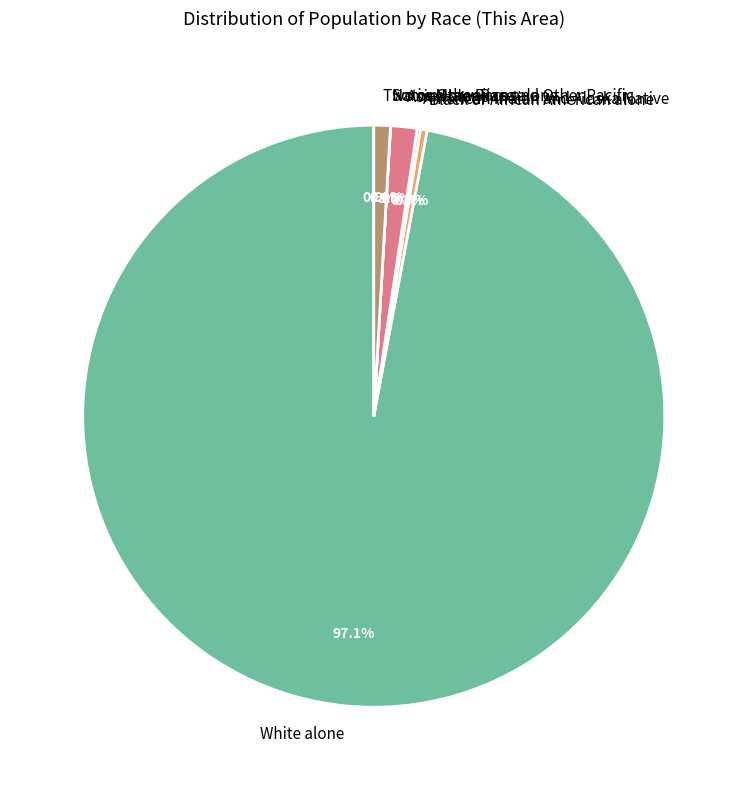

To the nearest percent, what is the difference between the largest and smallest slice percentages?

97%